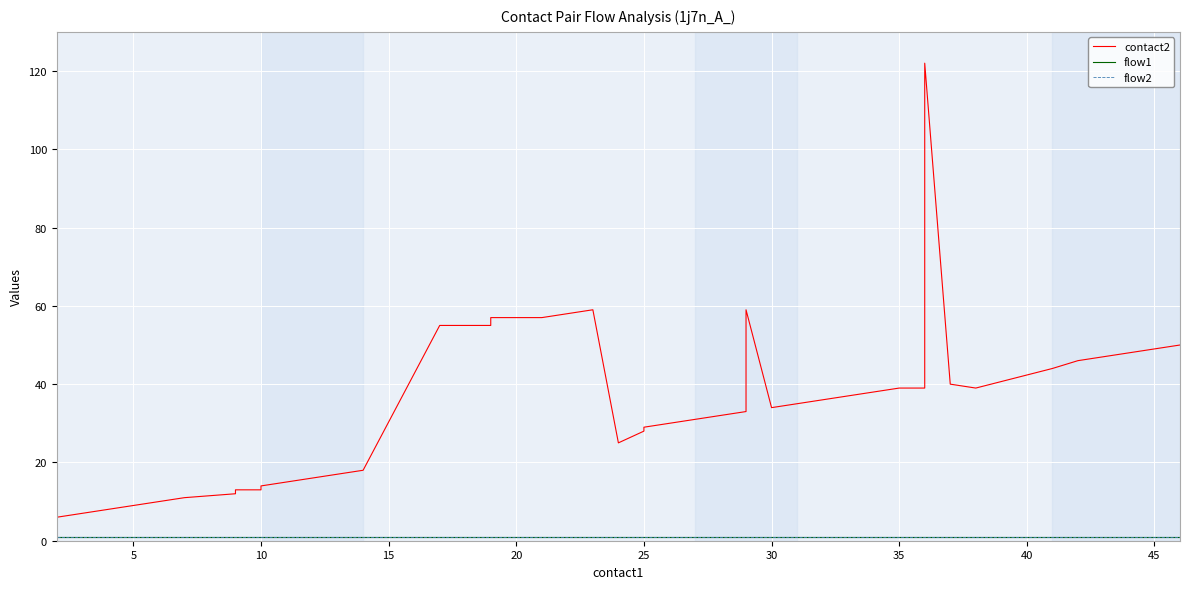

What is the lowest value of the flow2 series?

1